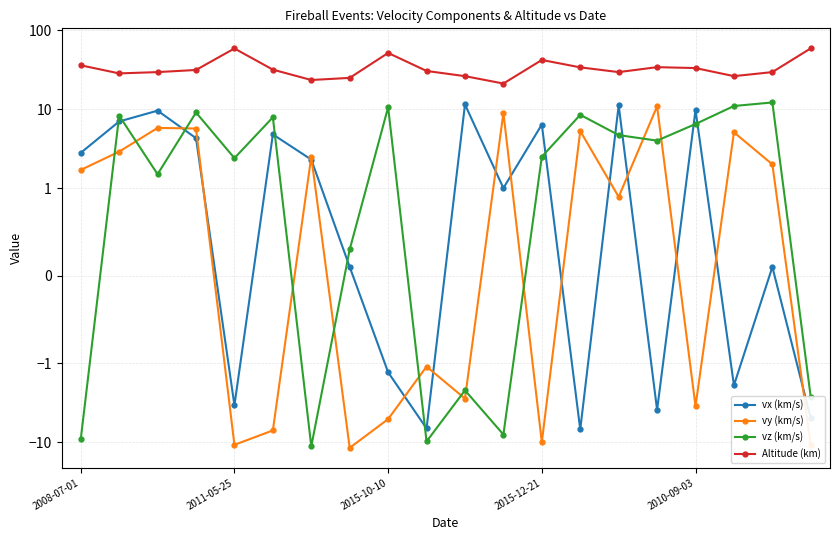

The vy (km/s) series shows 2.0 at 18. True or false?

True